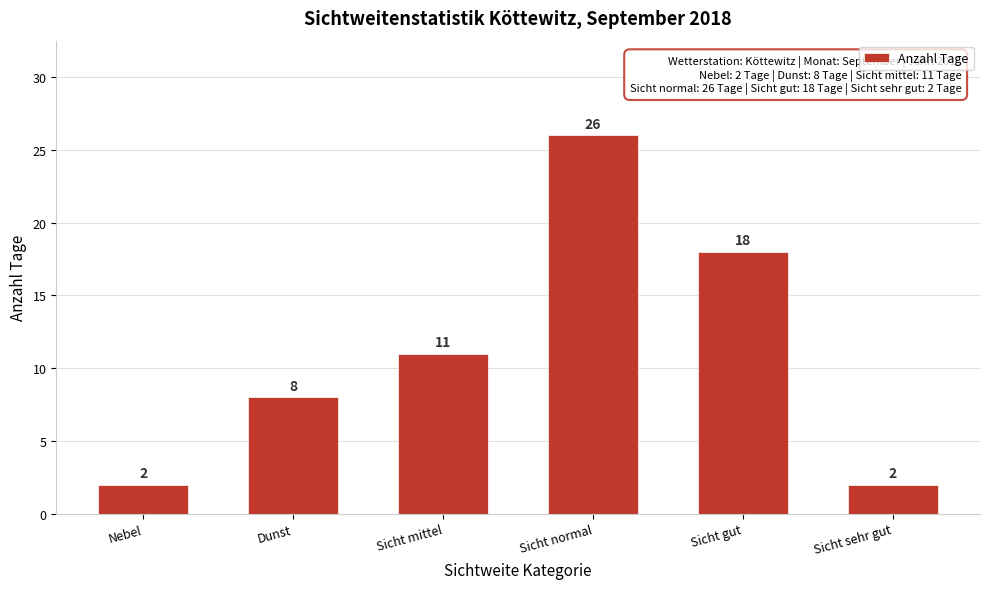

Reading left to right, transcribe all the data shown in this chart.

2	8	11	26	18	2